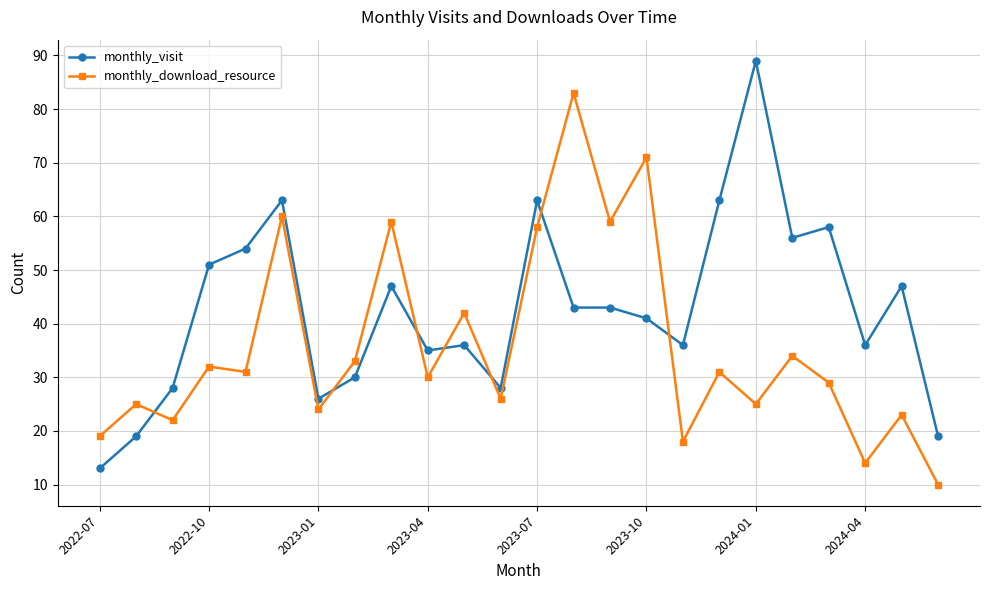

How many series are shown in this chart?

2